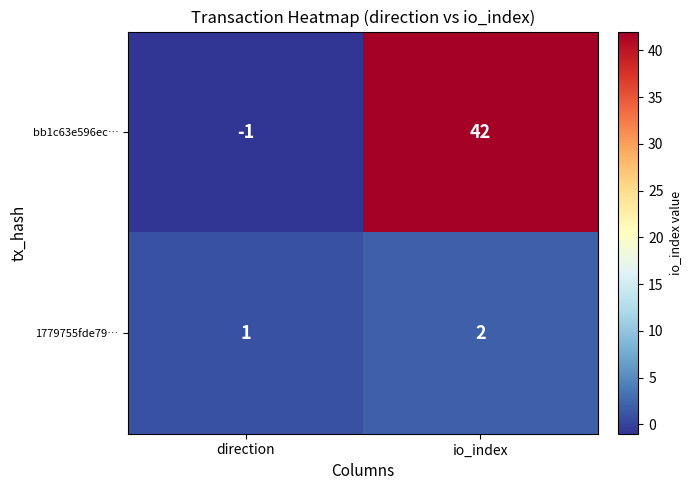

How many values in the bb1c63e596ec… series are below 42?

1